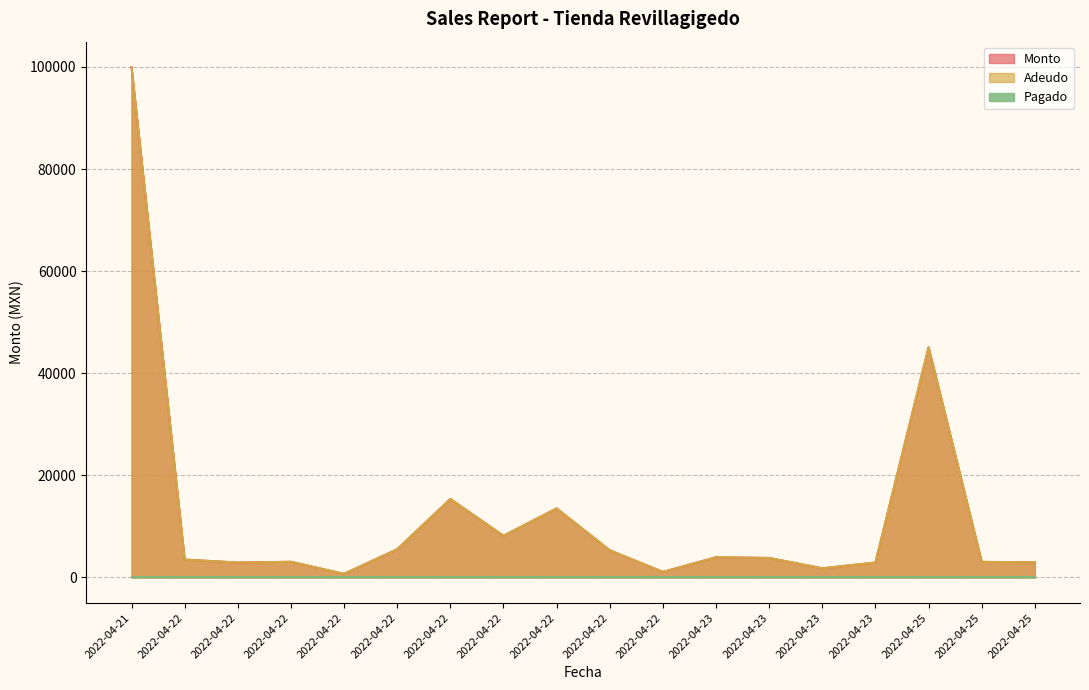

Does the chart display data point markers on the line(s)?

No